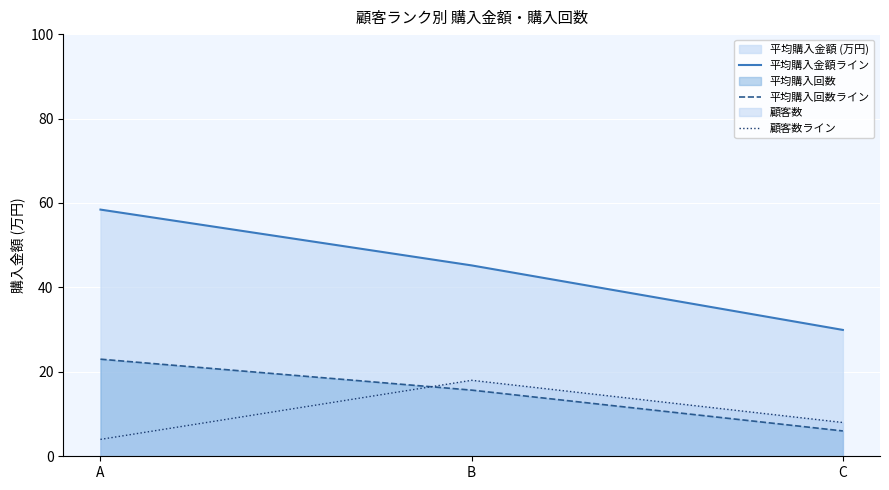

What is the minimum value shown in the chart?

4.0